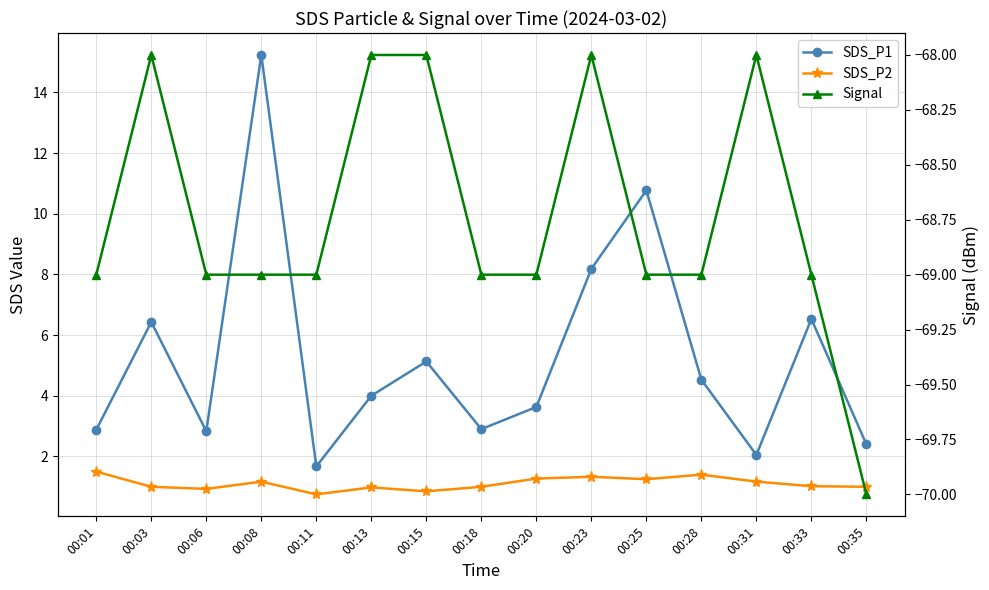

Count the number of categories in the chart.

15